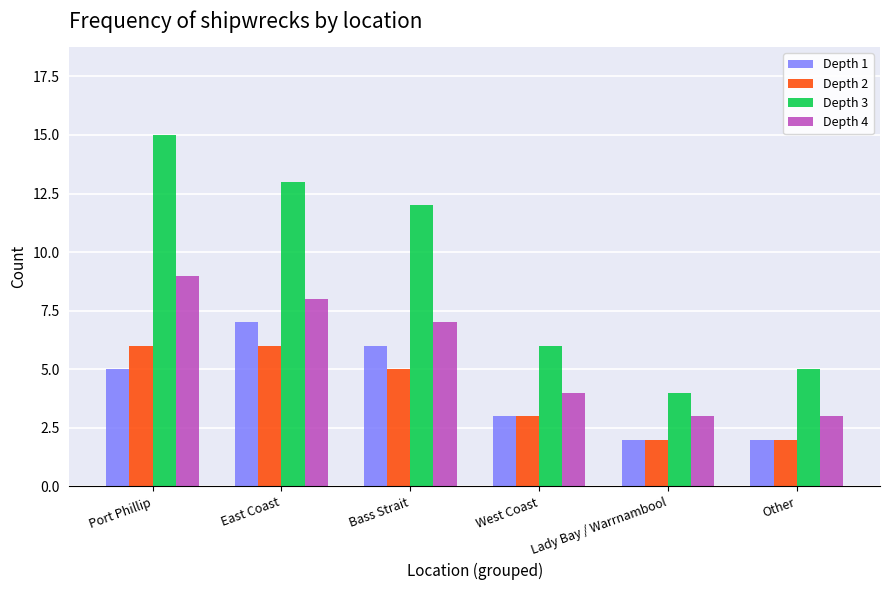

Are the bars horizontal?

No